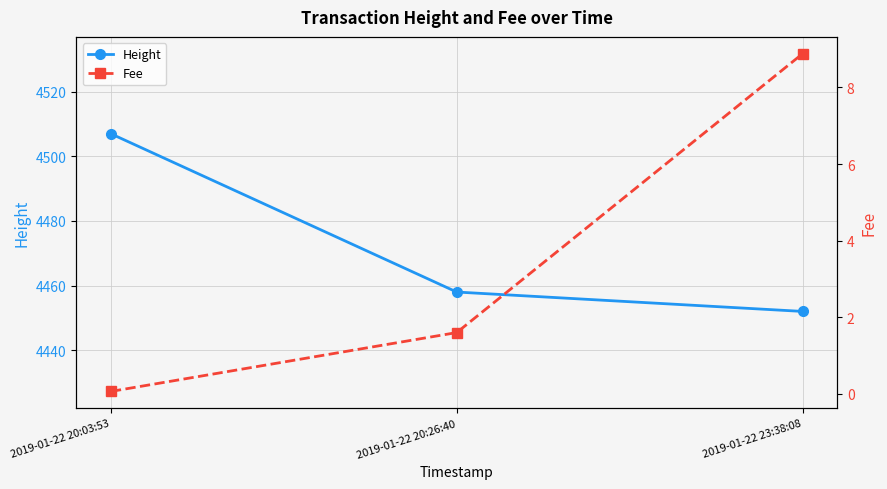

What is the minimum value shown in the chart?

0.1